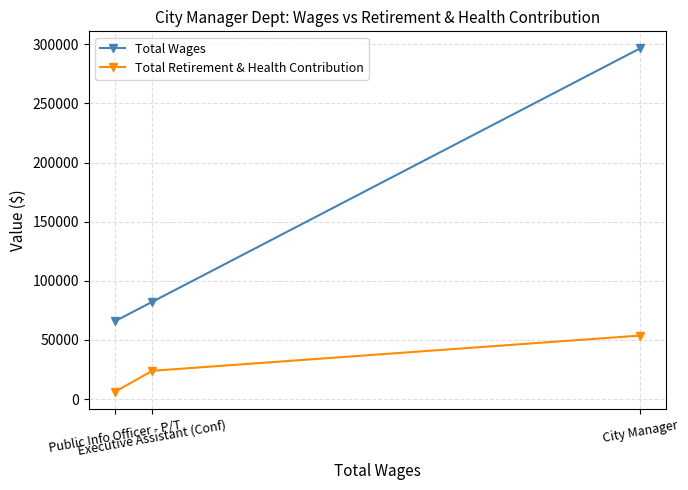

How many series are shown in this chart?

2